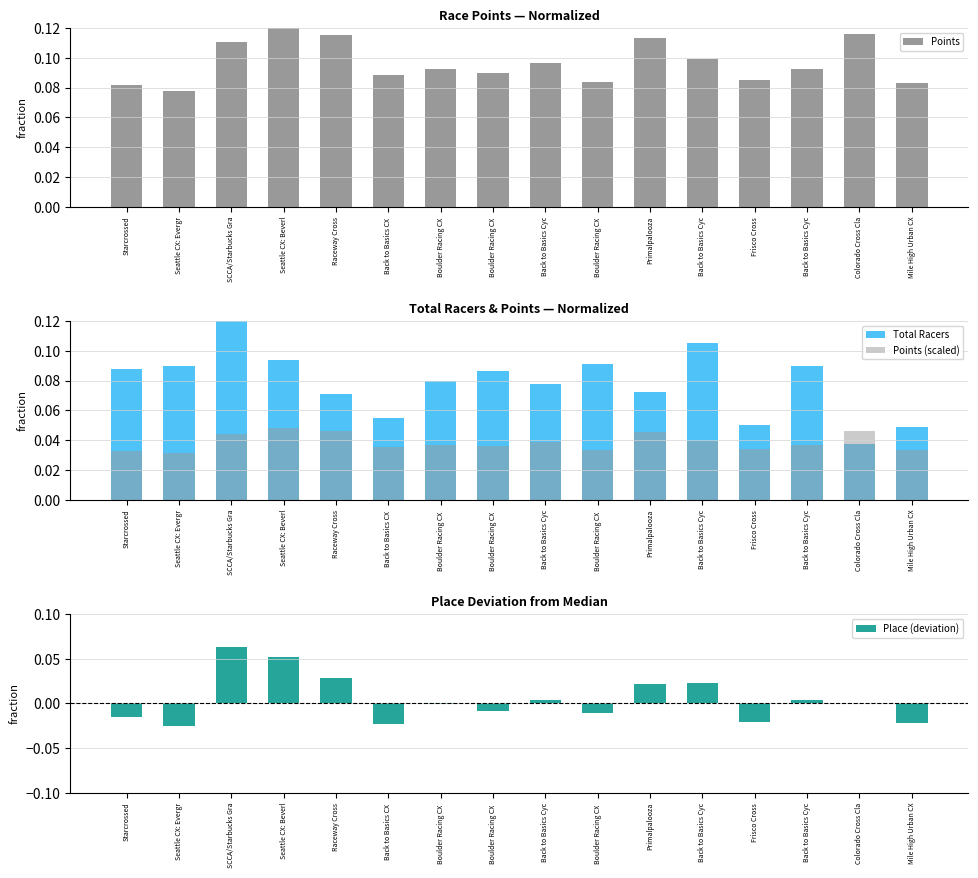

Which series has the widest spread of values?

Place (deviation)